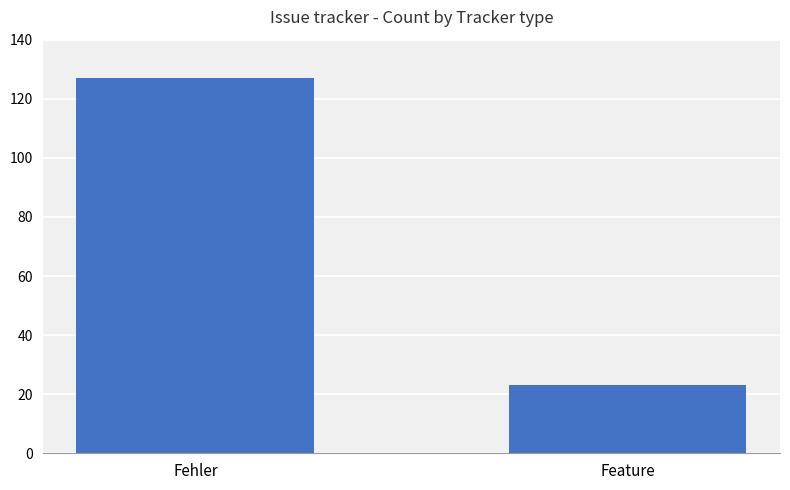

Reading left to right, what are all the values shown in this chart?

Fehler=127	Feature=23